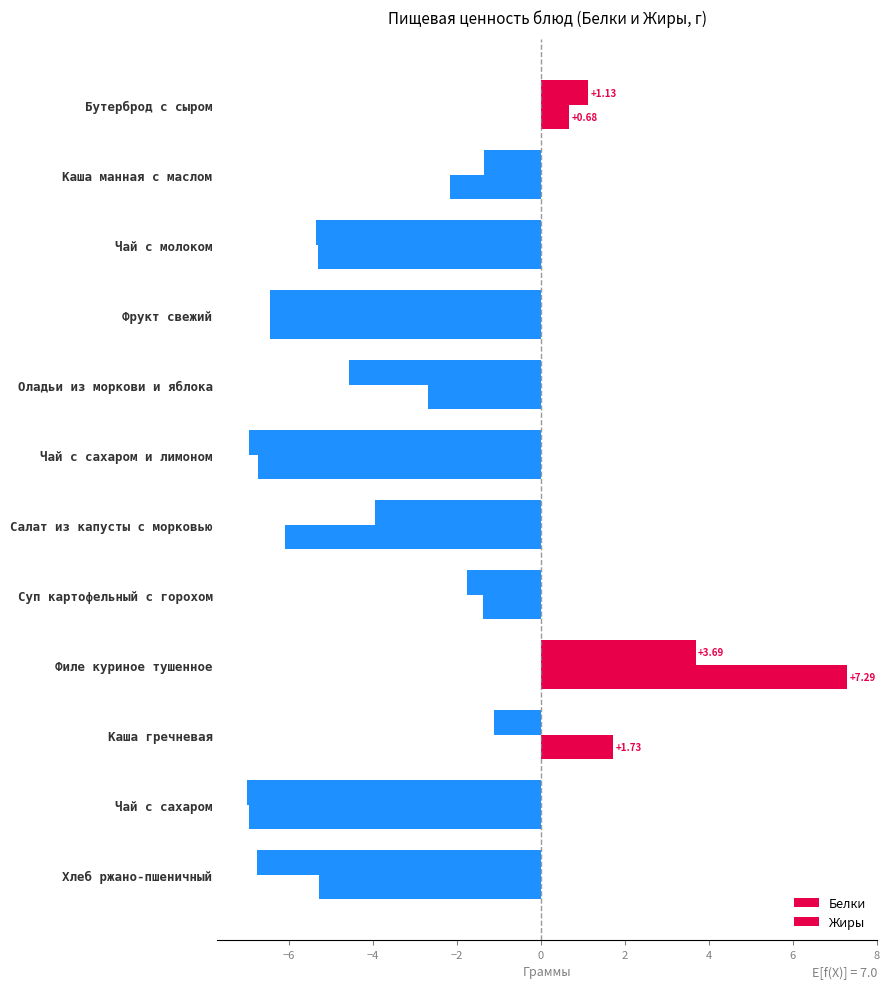

How many data points in Белки are less than -2?

8